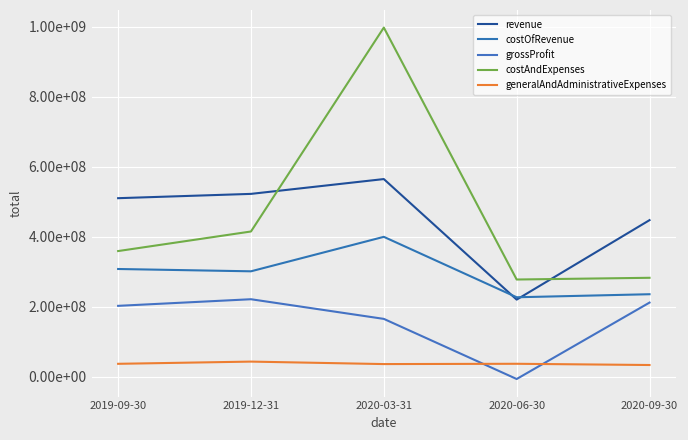

Which category has the lowest value in the grossProfit series?

2020-06-30